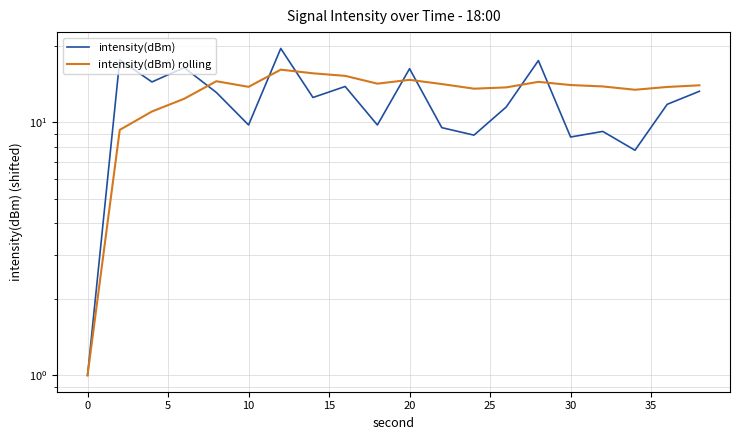

What are all the series names shown in the legend?

intensity(dBm), intensity(dBm) rolling